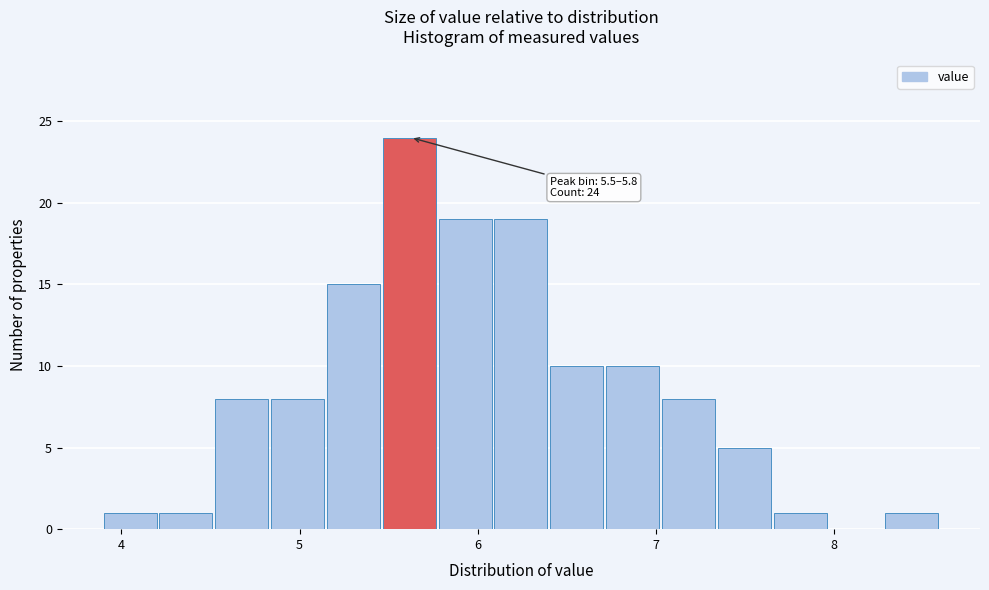

Around what value on the x-axis is the tallest bar? Give the approximate position of its centre, as read against the axis.

5.6